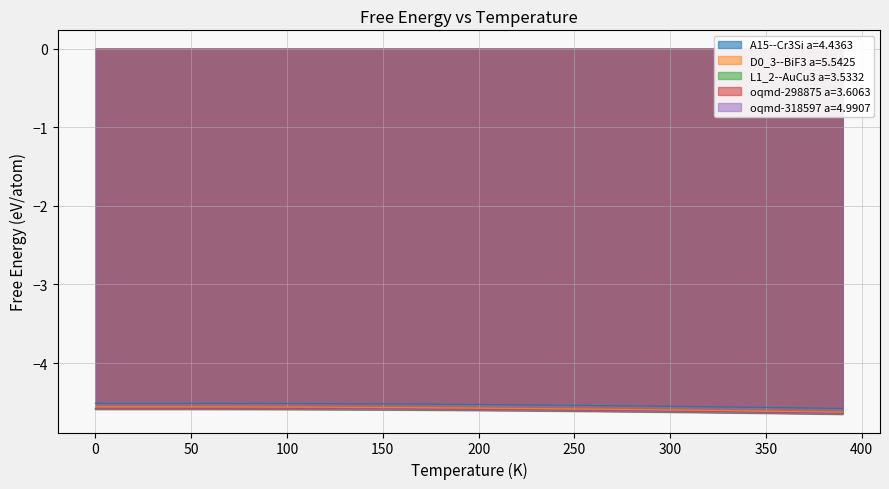

Count the number of data series in this chart.

5